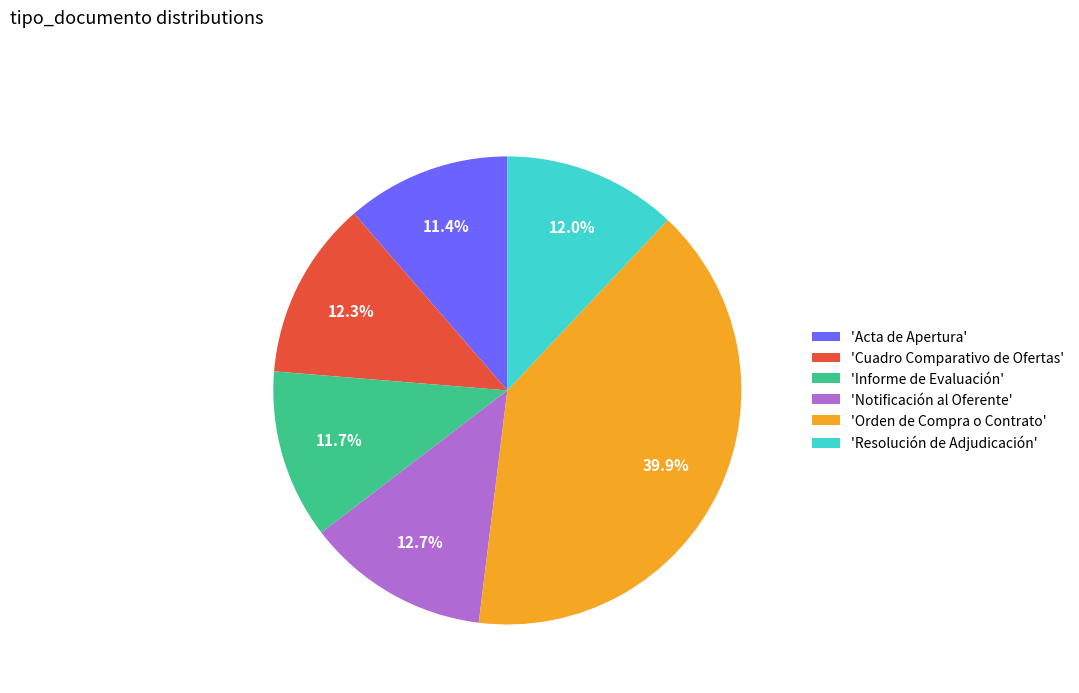

Is the sum of 'Resolución de Adjudicación' and 'Notificación al Oferente' greater than half?

No